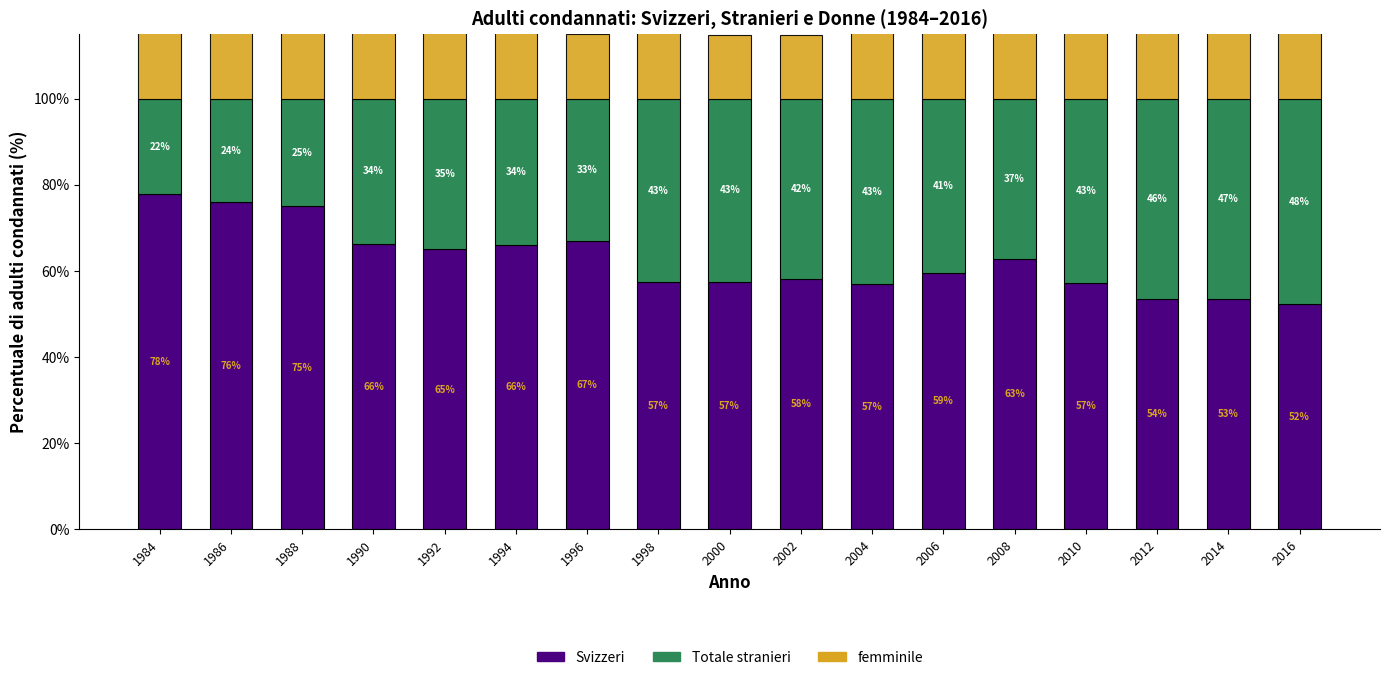

Reading right to left, transcribe all the data shown in this chart.

Svizzeri: 2016=52.3	2014=53.4	2012=53.5	2010=57.2	2008=62.8	2006=59.5	2004=56.8	2002=58.1	2000=57.5	1998=57.4	1996=67.0	1994=66.1	1992=65.0	1990=66.3	1988=75.0	1986=76.0	1984=77.7
Totale stranieri: 2016=47.7	2014=46.6	2012=46.5	2010=42.8	2008=37.2	2006=40.5	2004=43.2	2002=41.9	2000=42.5	1998=42.6	1996=33.0	1994=33.9	1992=35.0	1990=33.7	1988=25.0	1986=24.0	1984=22.3
femminile: 2016=18.5	2014=18.8	2012=18.6	2010=18.1	2008=16.9	2006=16.5	2004=15.4	2002=14.7	2000=14.7	1998=16.1	1996=14.9	1994=21.8	1992=22.6	1990=25.6	1988=24.2	1986=22.8	1984=25.9